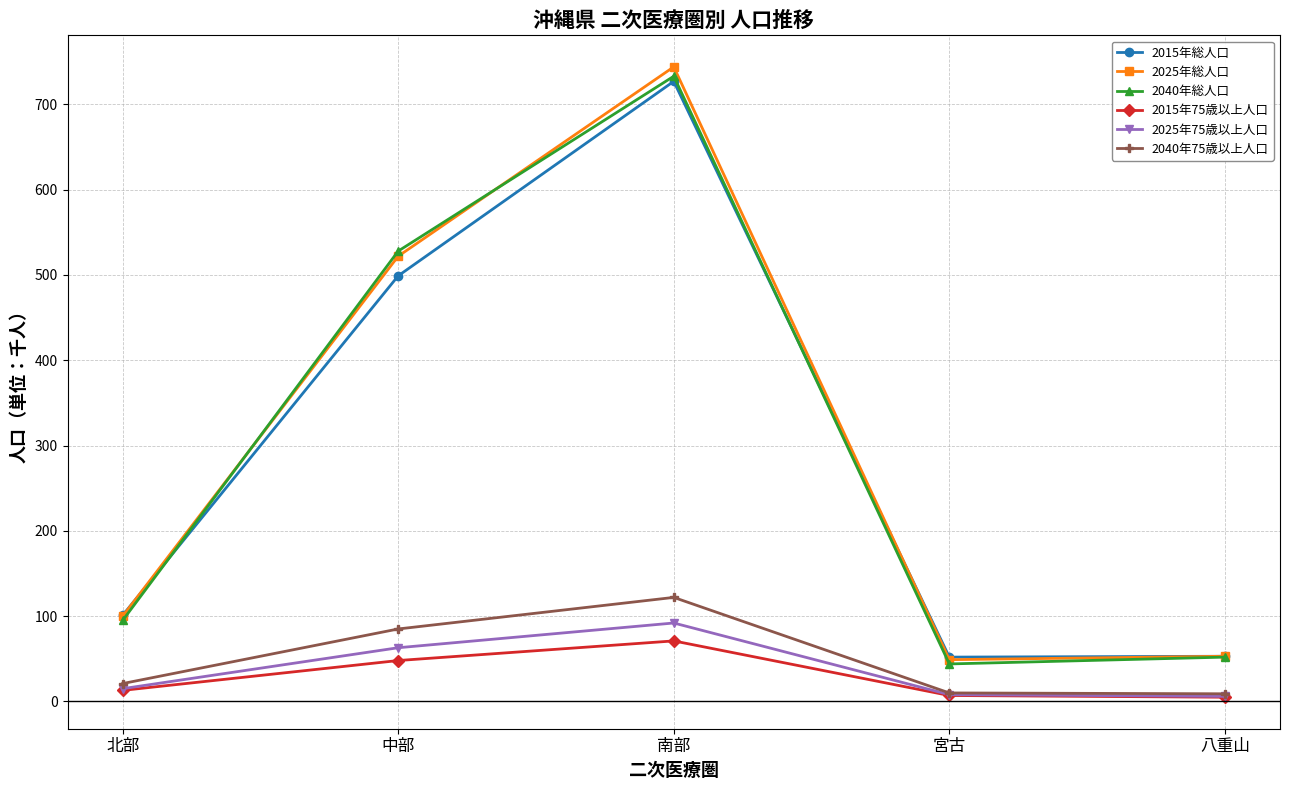

What is the total value across all series at 中部?

1745